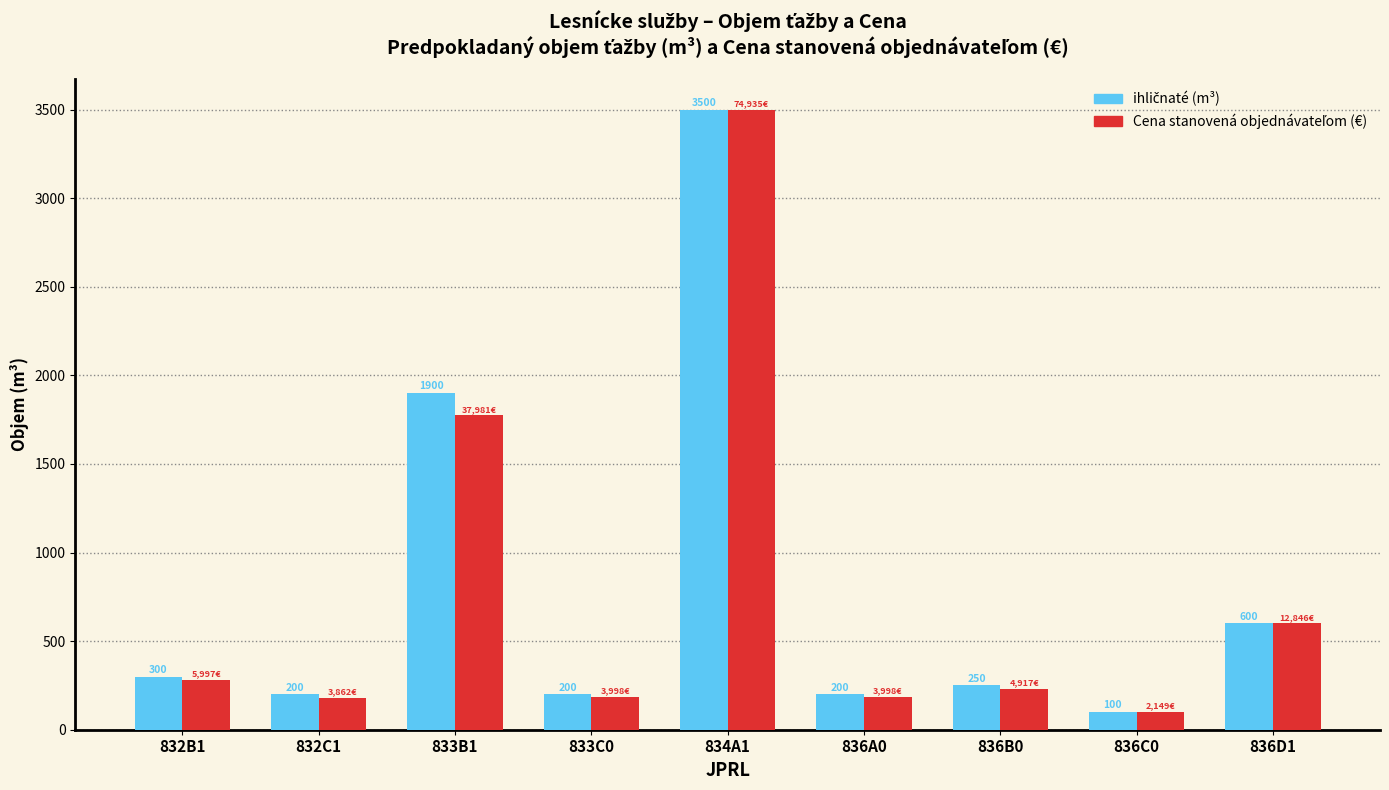

At which category is the sum across all series the highest?

834A1